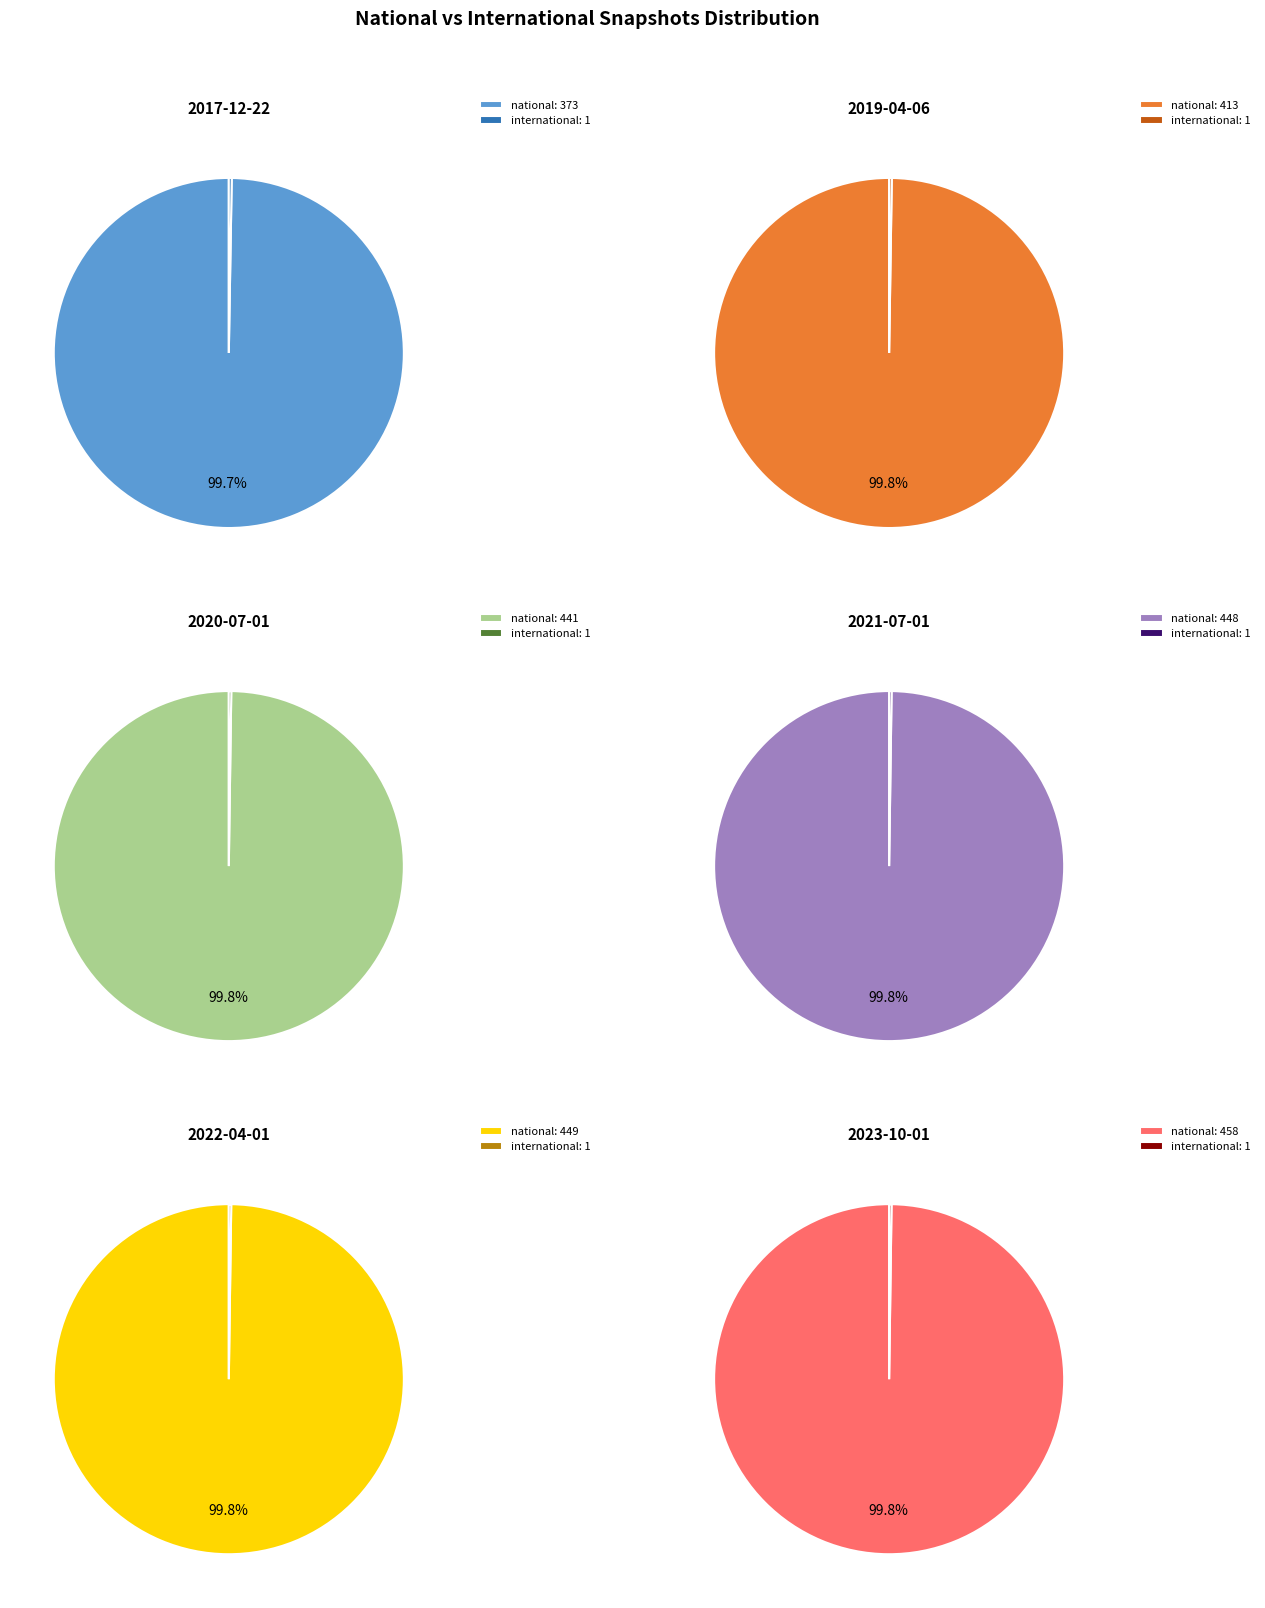

What is the total percentage of 2020-07-01 and 2023-10-01?

34.8%